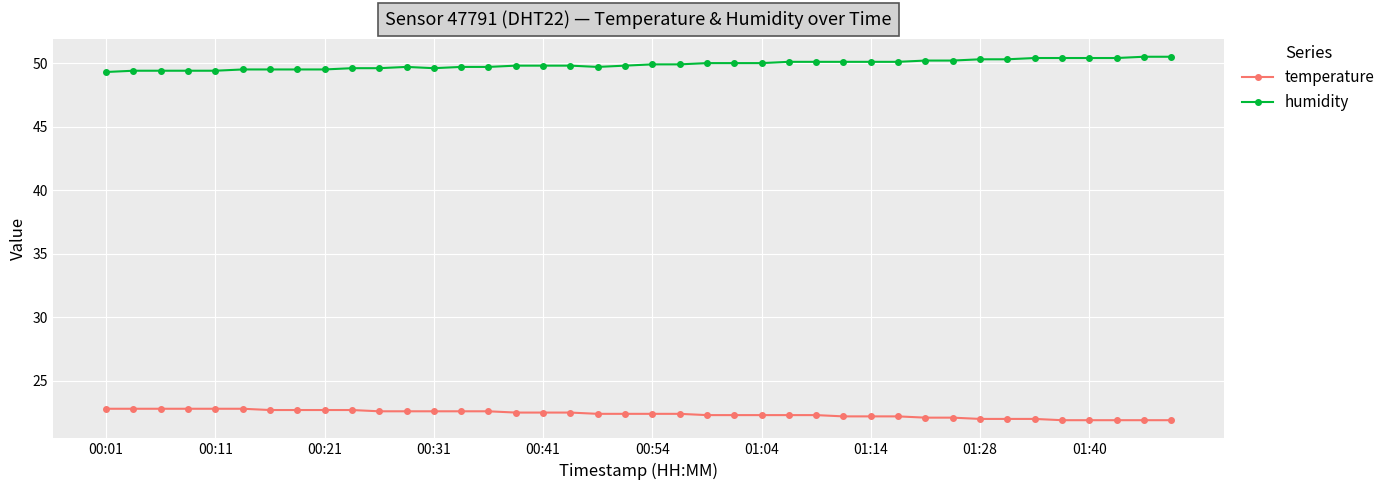

What is the greatest value displayed?

50.5